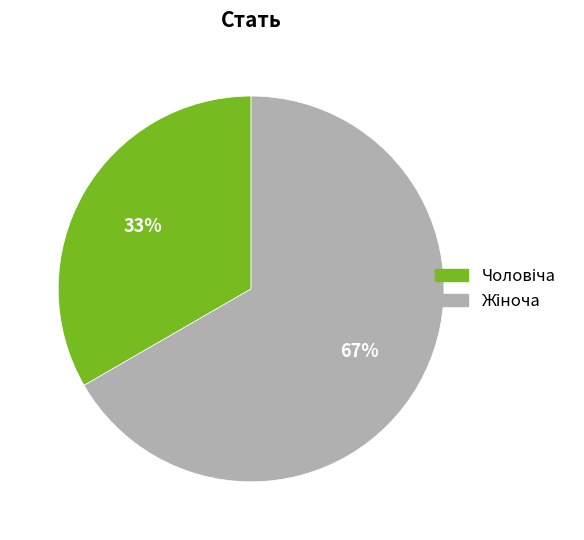

To the nearest percent, what is the average slice percentage?

50%